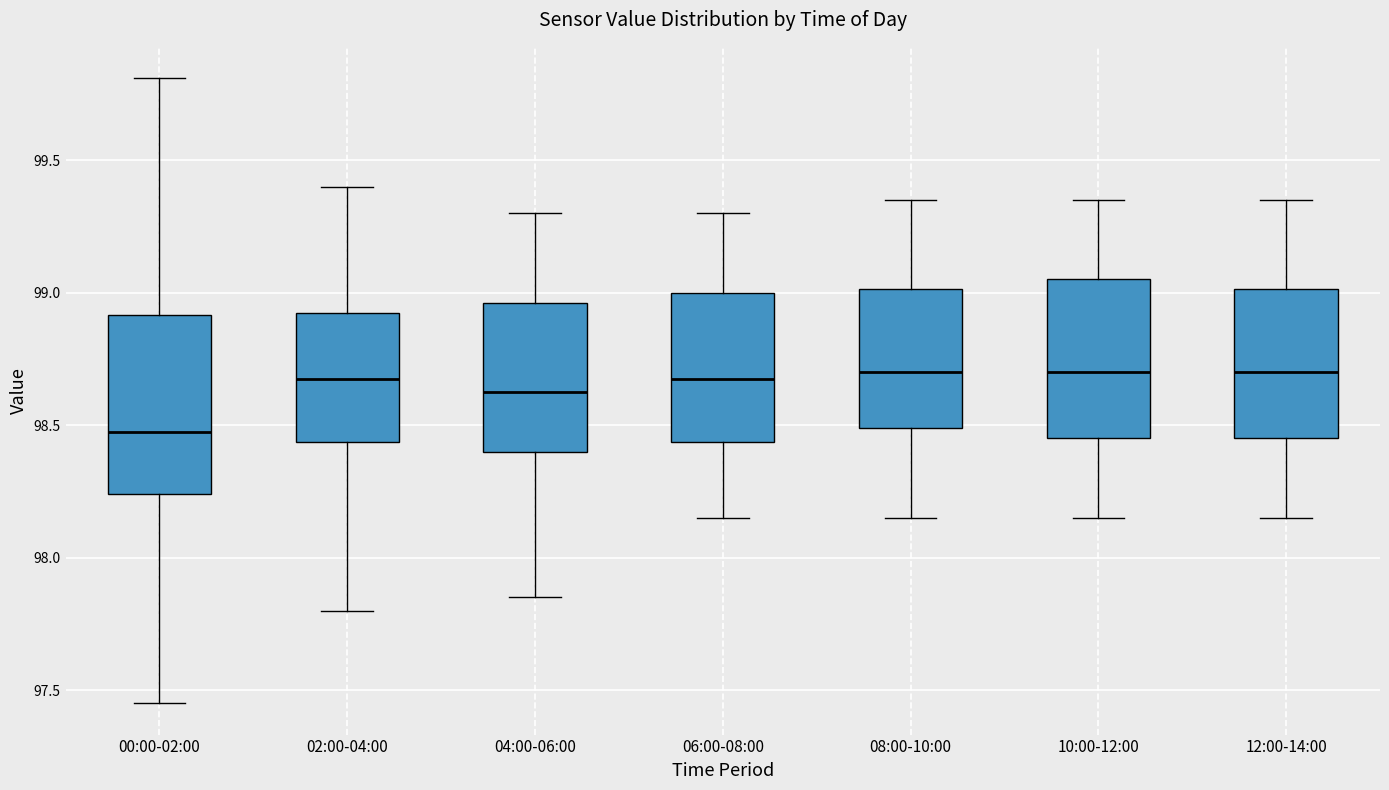

Reading left to right, read every box against the y-axis: the position of its median line, the range the box covers, and the ends of its whiskers. The values are not printed on the chart, so give them approximately, as read against the axis.

00:00-02:00: median 98.50, box 98.25 to 98.90, whiskers 97.45 to 99.80
02:00-04:00: median 98.70, box 98.45 to 98.95, whiskers 97.80 to 99.40
04:00-06:00: median 98.65, box 98.40 to 98.95, whiskers 97.85 to 99.30
06:00-08:00: median 98.70, box 98.45 to 99.00, whiskers 98.15 to 99.30
08:00-10:00: median 98.70, box 98.50 to 99.00, whiskers 98.15 to 99.35
10:00-12:00: median 98.70, box 98.45 to 99.05, whiskers 98.15 to 99.35
12:00-14:00: median 98.70, box 98.45 to 99.00, whiskers 98.15 to 99.35